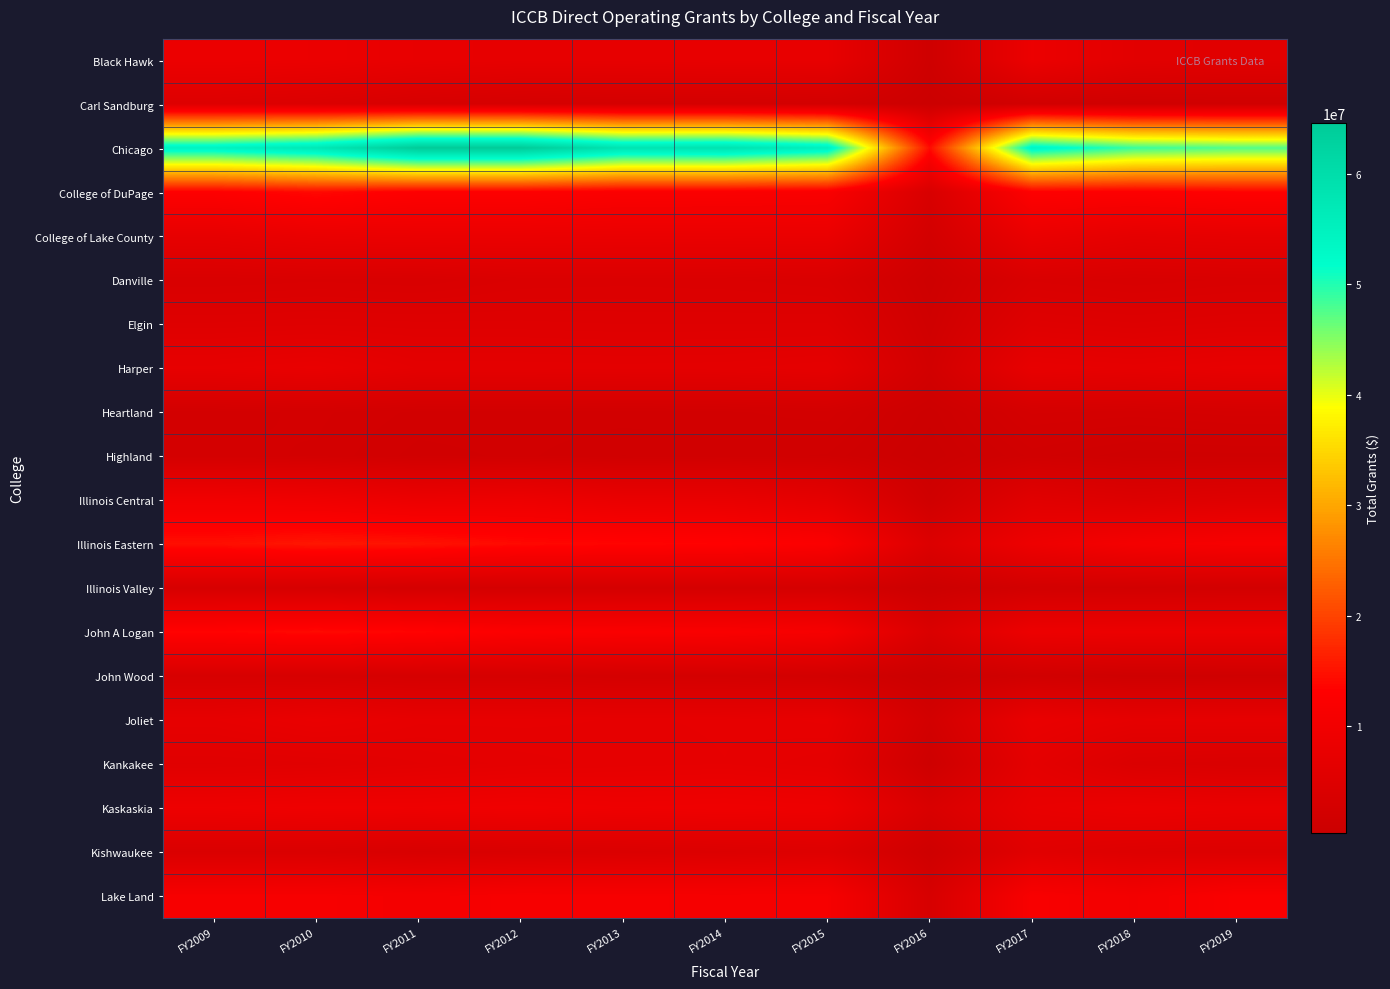

At how many categories does at least one series exceed 43620959?

10